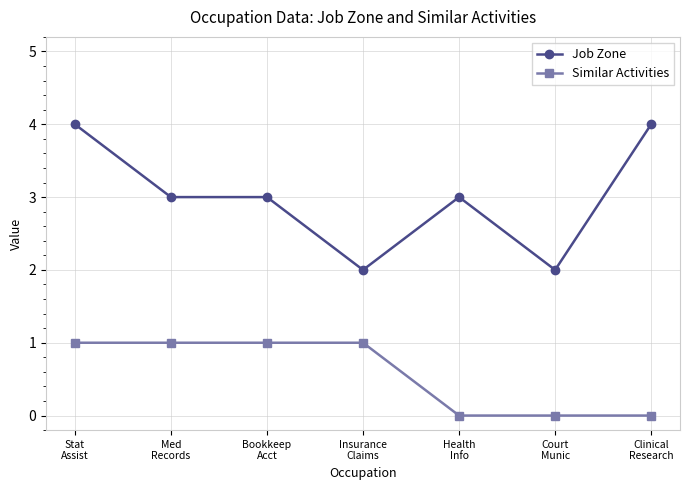

Reading right to left, extract all data points from this chart.

Job Zone: 4	2	3	2	3	3	4
Similar Activities: 0	0	0	1	1	1	1